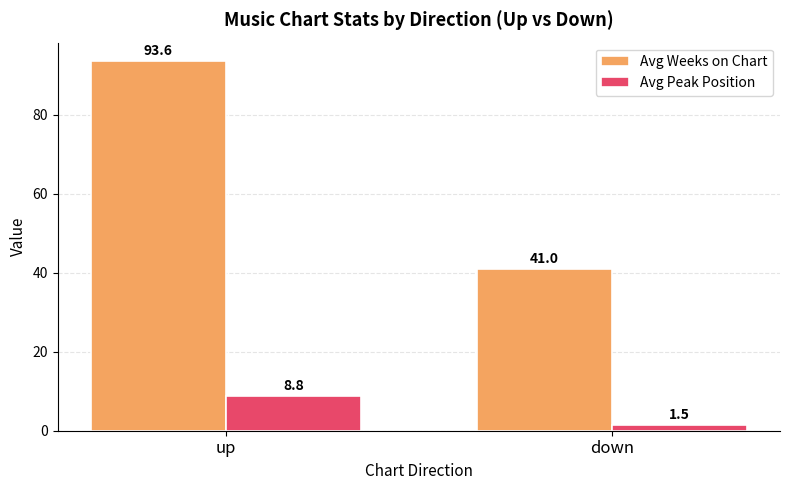

List the series in order of their overall mean, highest first.

Avg Weeks on Chart, Avg Peak Position